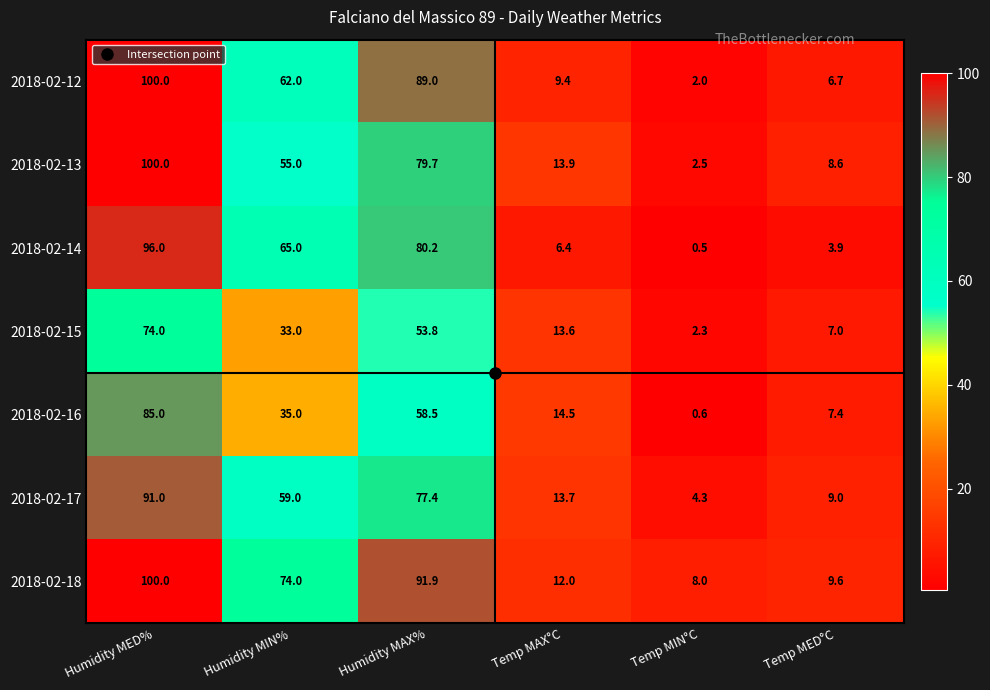

Rank the series at Temp MIN°C from lowest to highest value.

2018-02-14, 2018-02-16, 2018-02-12, 2018-02-15, 2018-02-13, 2018-02-17, 2018-02-18